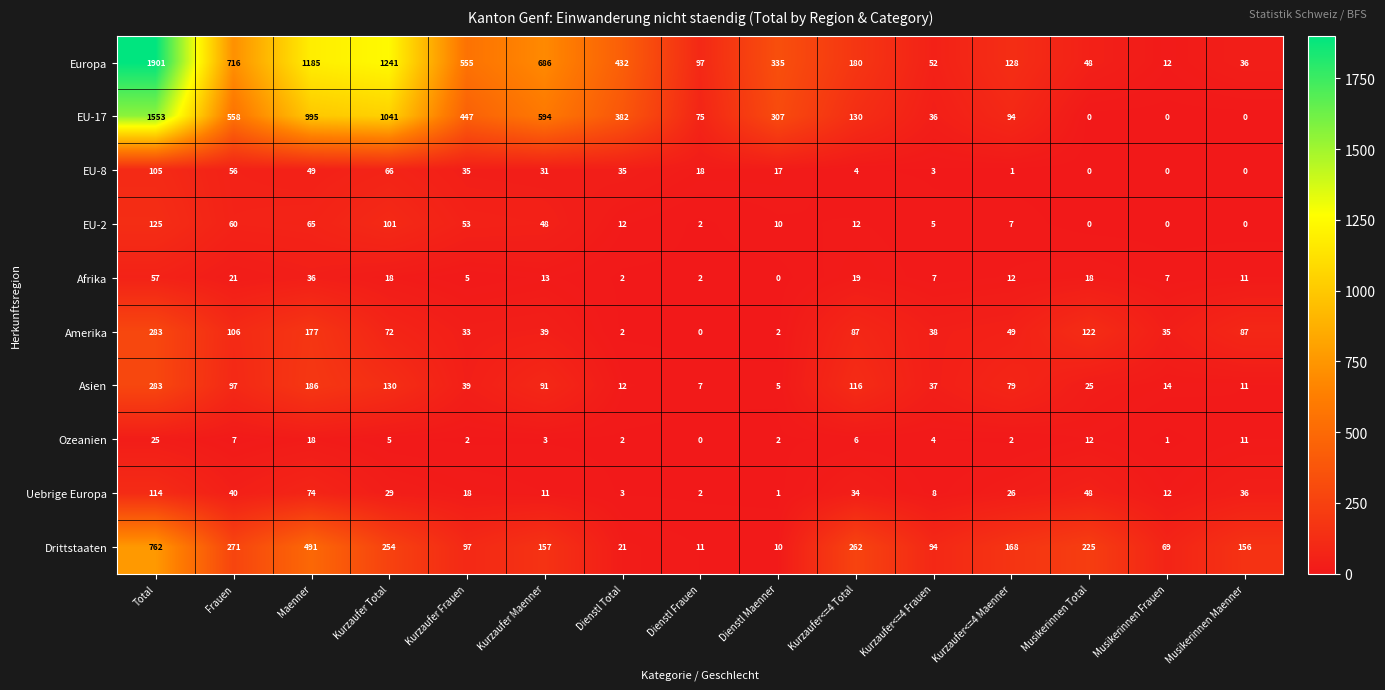

How many values in the Drittstaaten series are below 157?

7